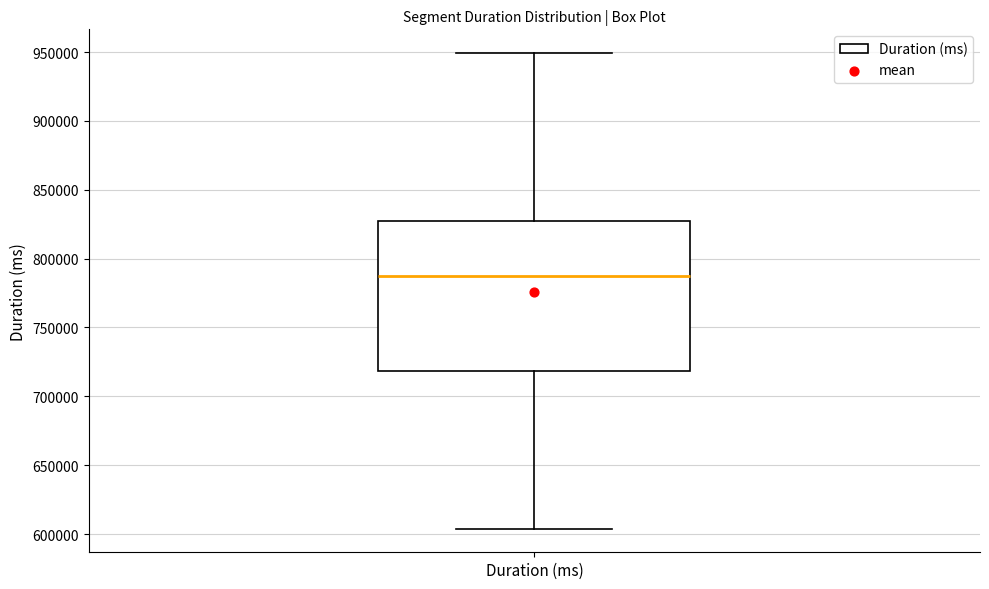

Read this box plot against the y-axis: the position of the median line, the range covered by the box, and the ends of both whiskers. The values are not printed on the chart, so give them approximately, as read against the axis.

median 785000, box 720000 to 830000, whiskers 605000 to 950000